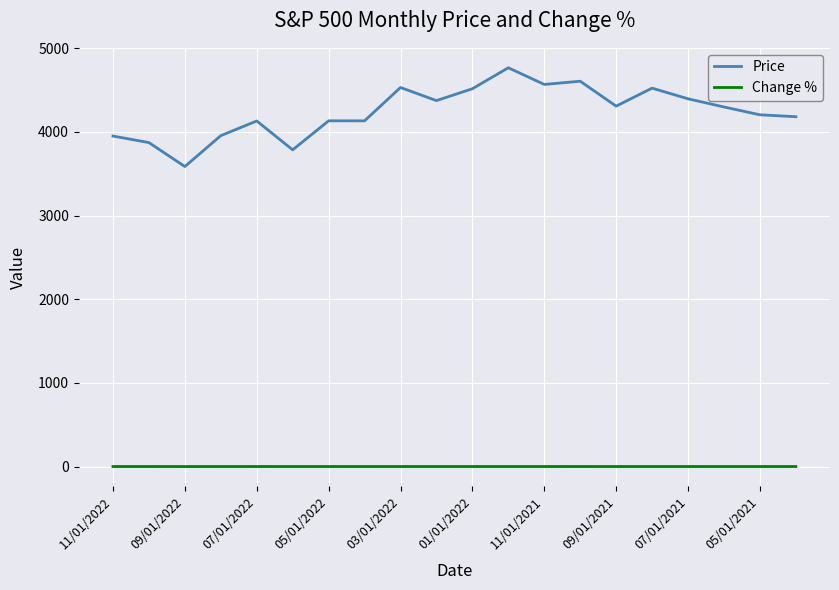

What are all the series names shown in the legend?

Price, Change %